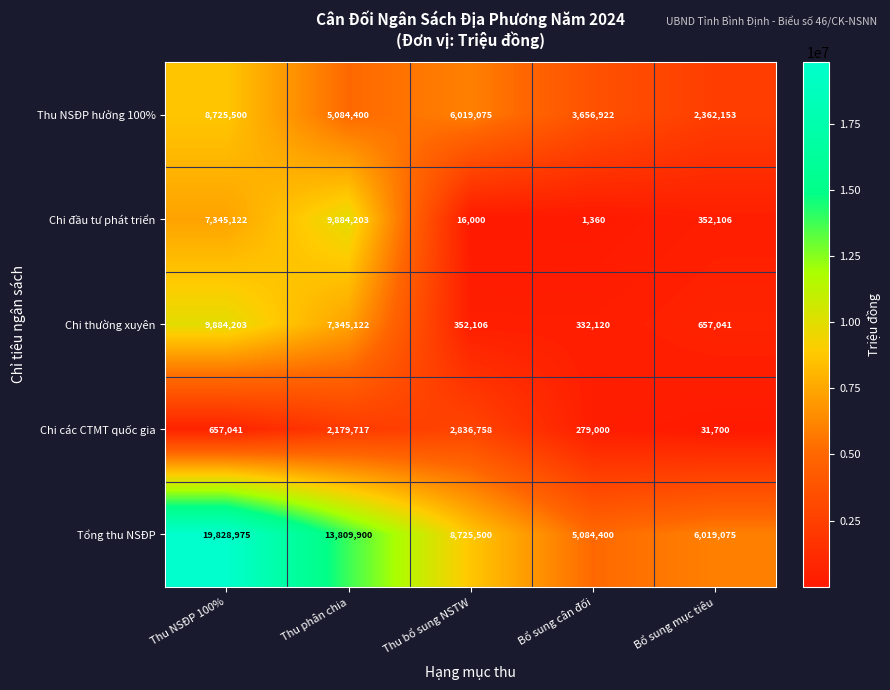

What is the approximate value of Chi thường xuyên at Bổ sung mục tiêu?

657041